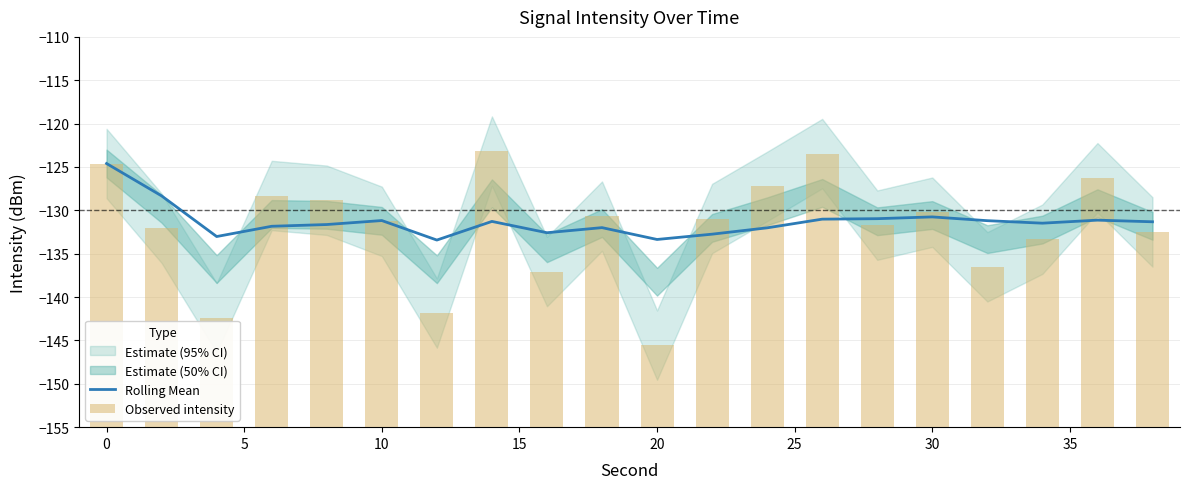

How many groups of bars are there?

20